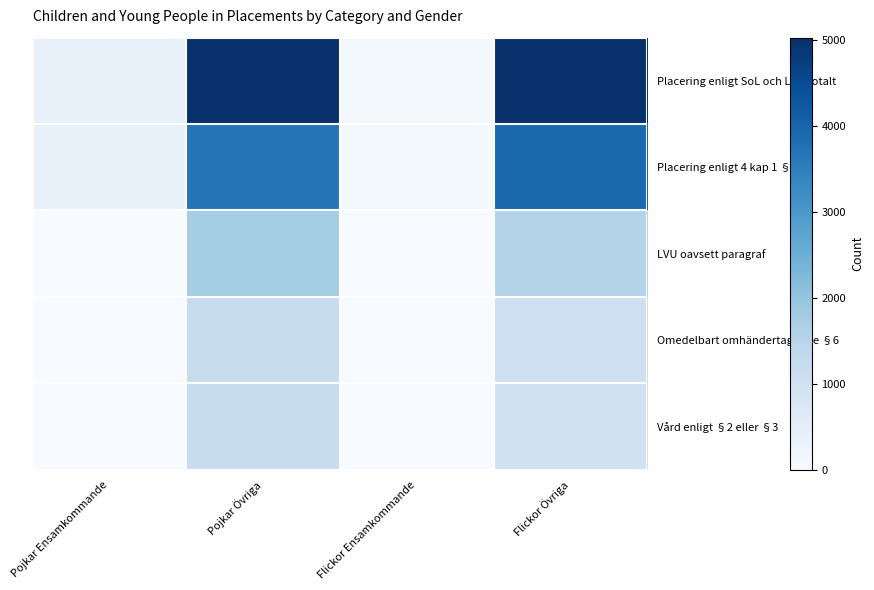

Rank the series by their maximum value, from lowest to highest.

Vård enligt §2 eller §3, Omedelbart omhändertagande §6, LVU oavsett paragraf, Placering enligt 4 kap 1 § SoL, Placering enligt SoL och LVU totalt